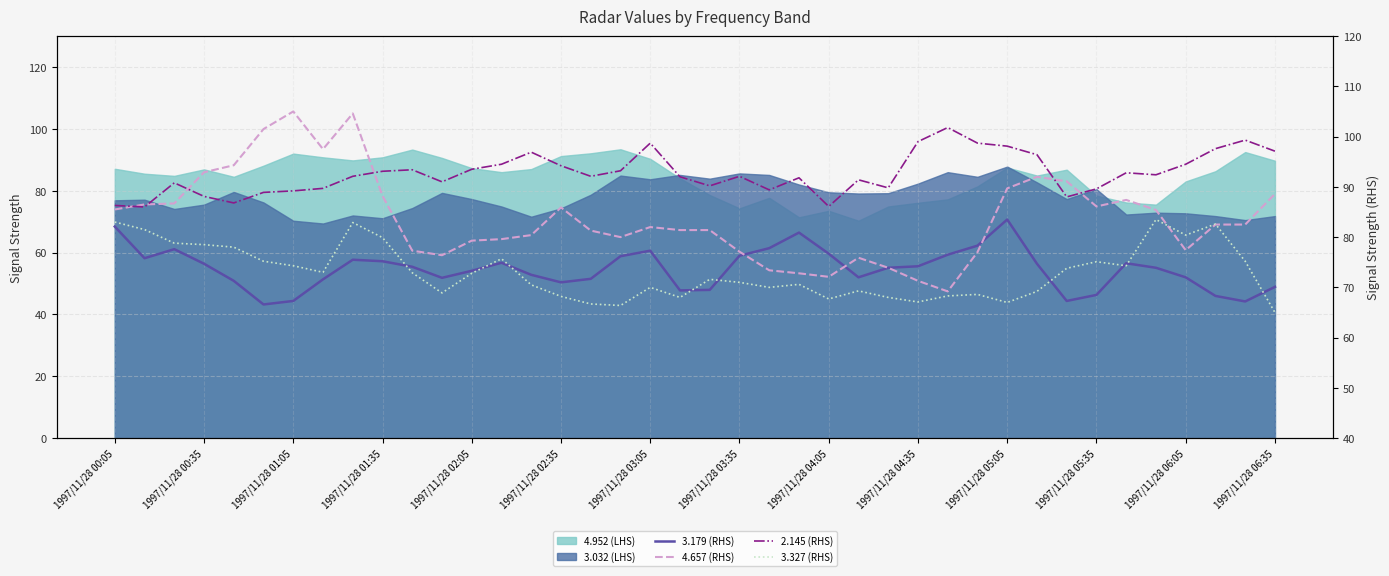

What is the total value across all series at 25?

308.6